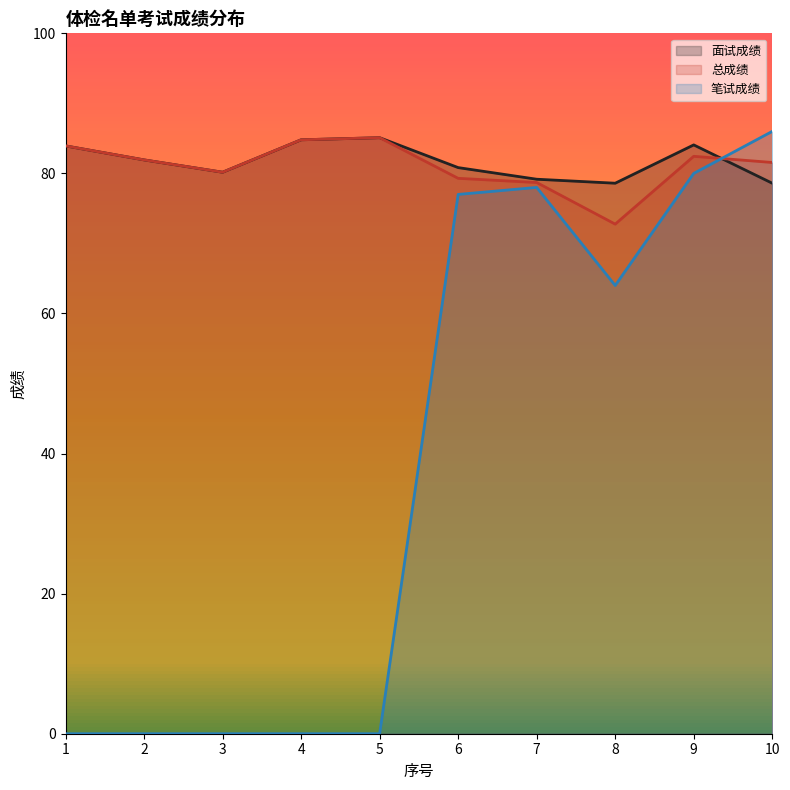

The 总成绩 series shows 84.8 at 4. True or false?

True